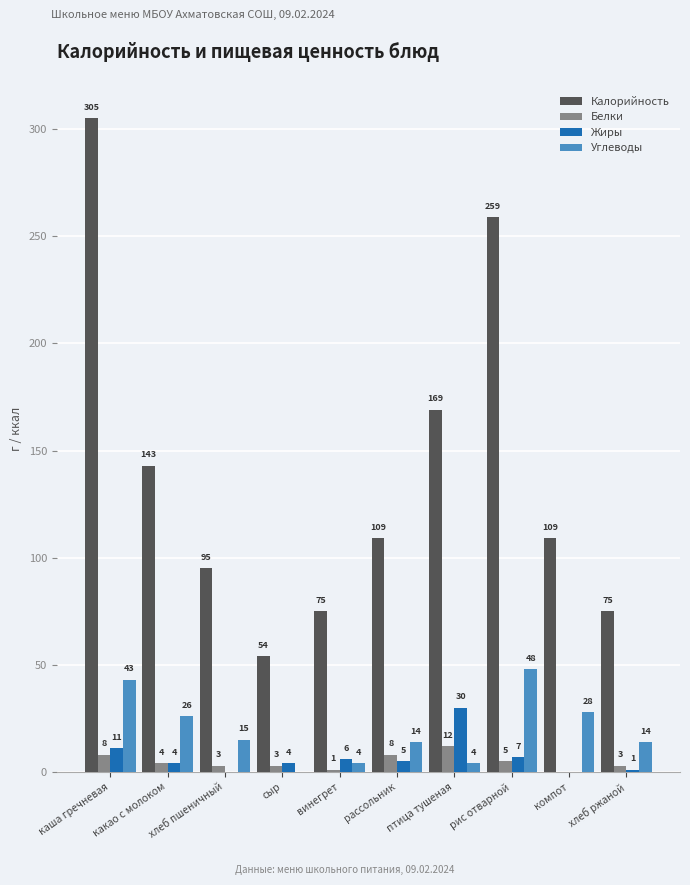

Is it true that Жиры equals 30 at птица тушеная?

True